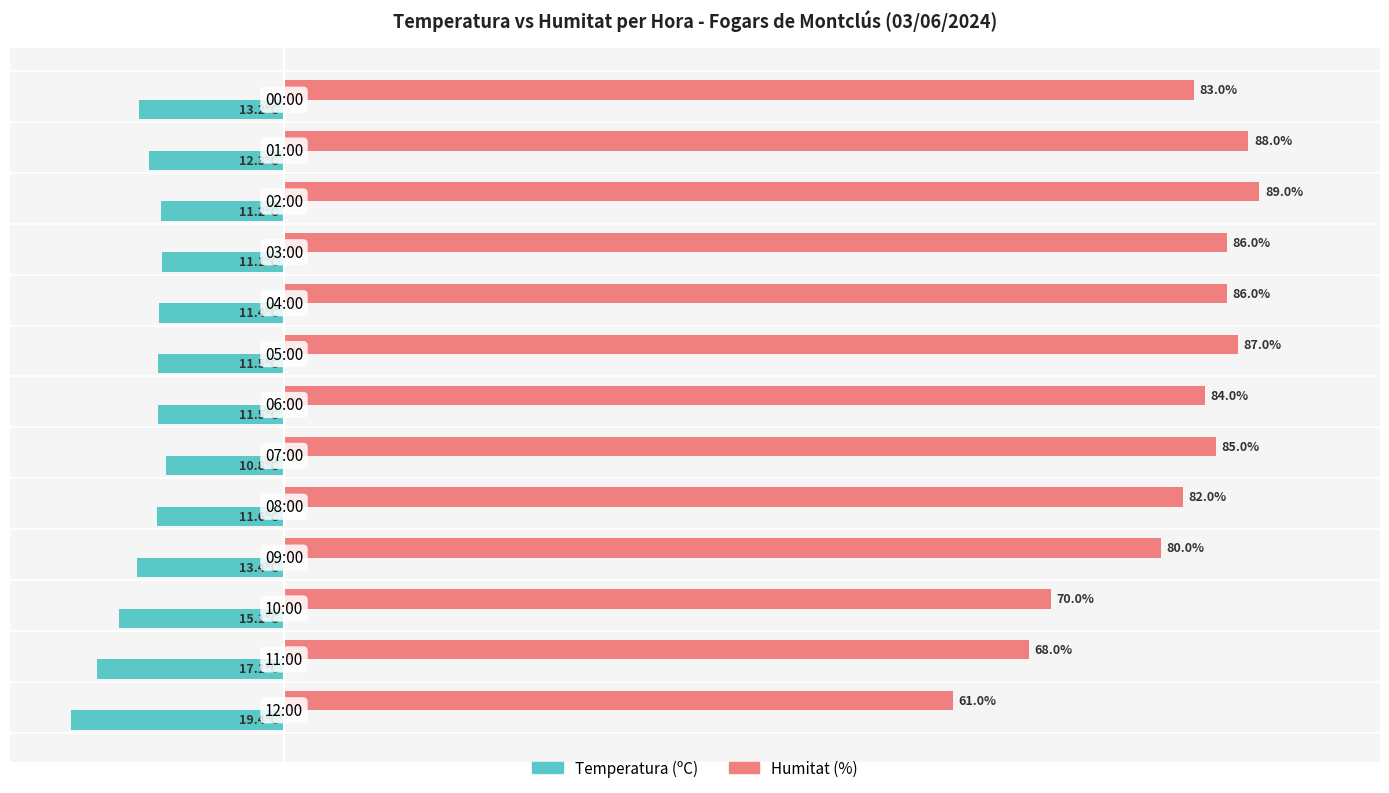

Rank the series by their maximum value, from highest to lowest.

Humitat (%), Temperatura (ºC)